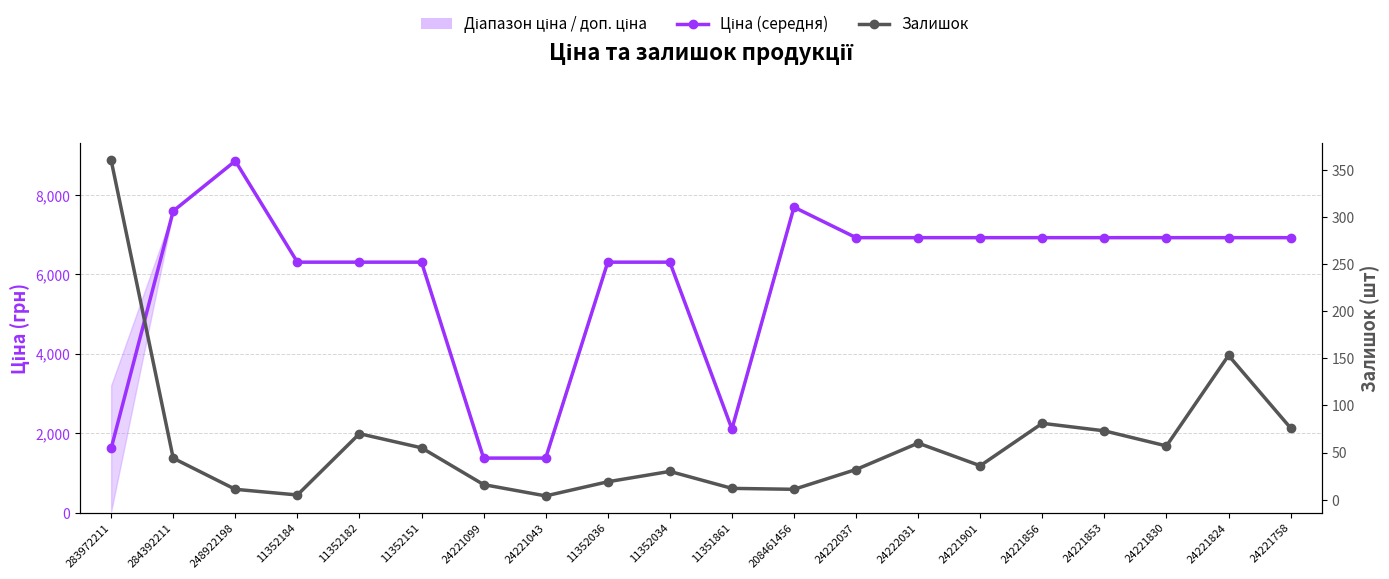

Between 11352036 and 24221901, which is larger?

24221901